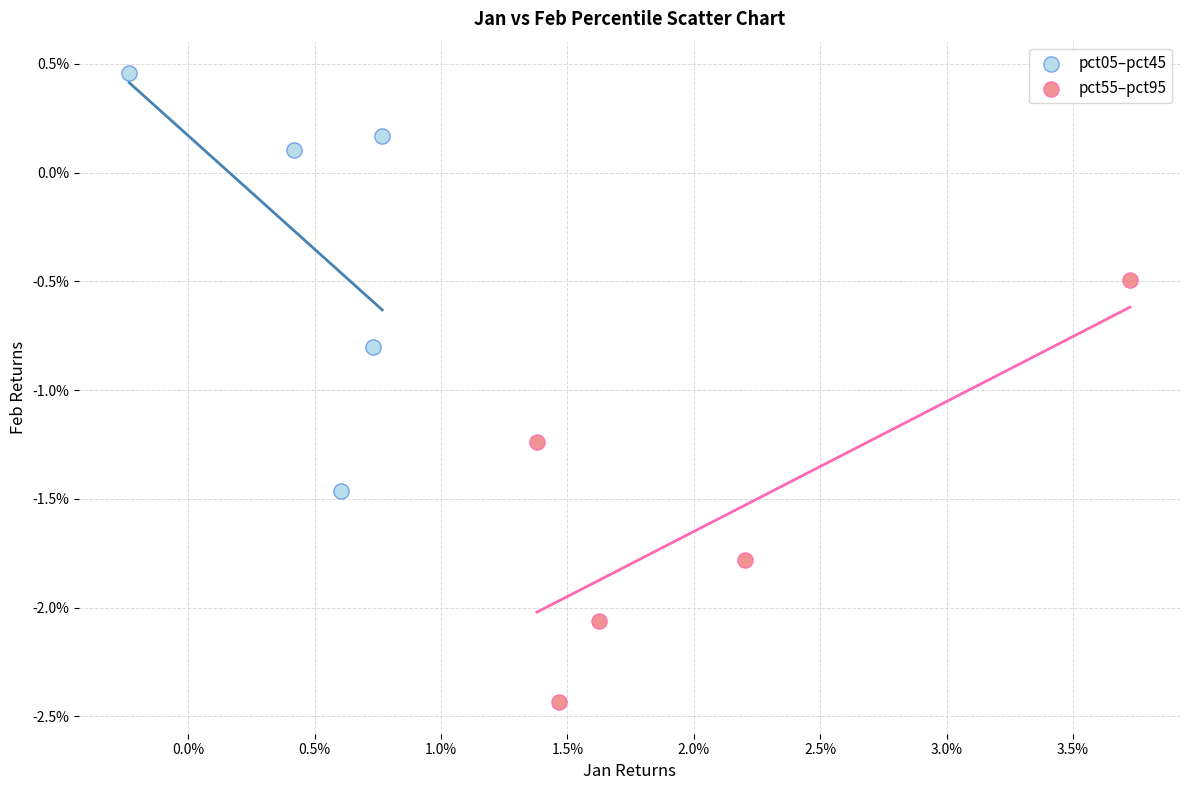

Which series contains the highest Y value?

pct05–pct45